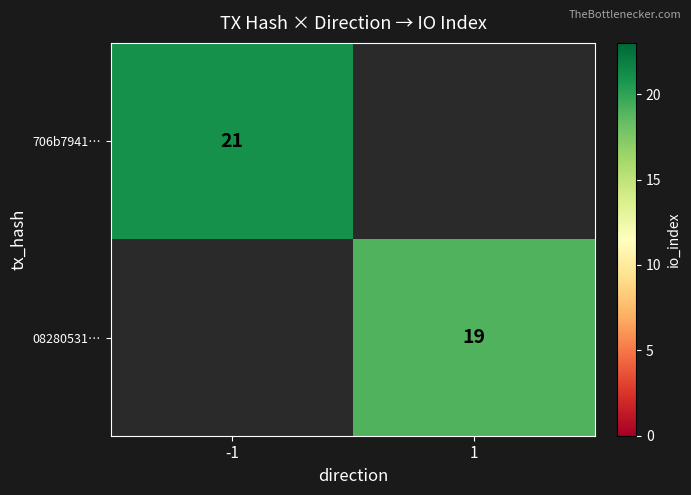

At how many categories does at least one series exceed 20?

1